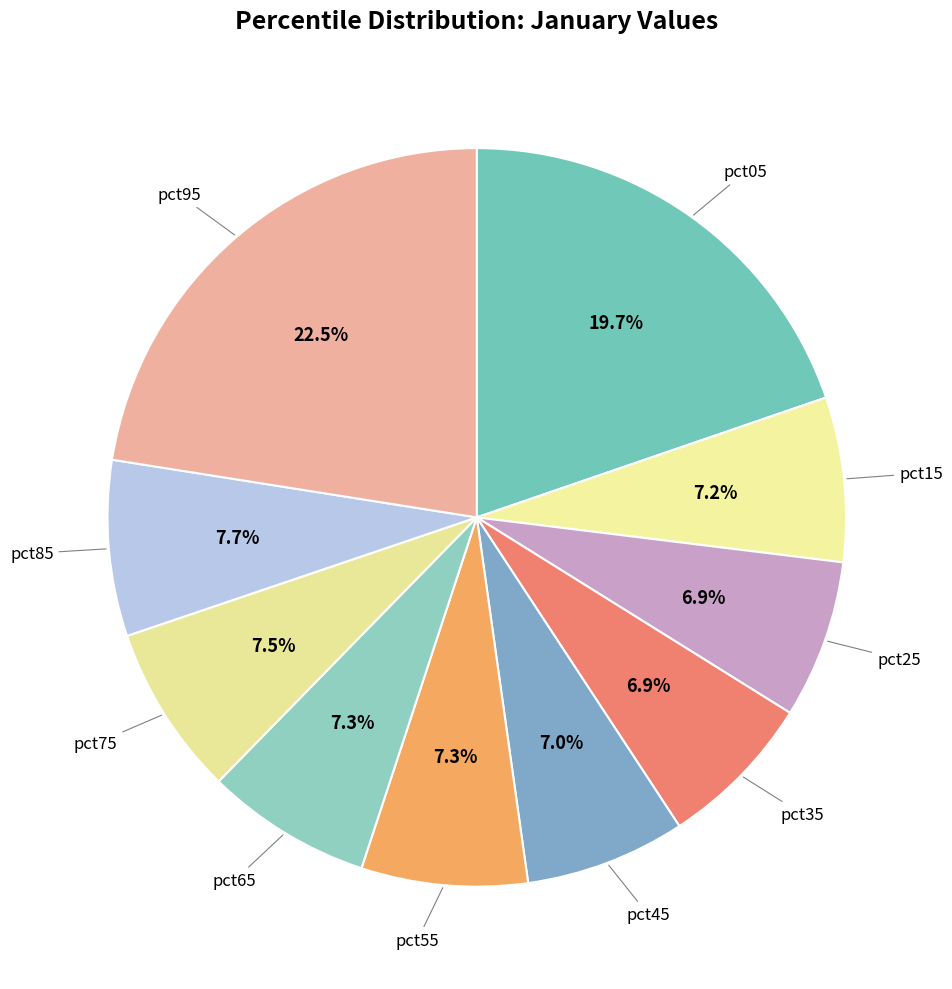

How many segments does this pie chart have?

10